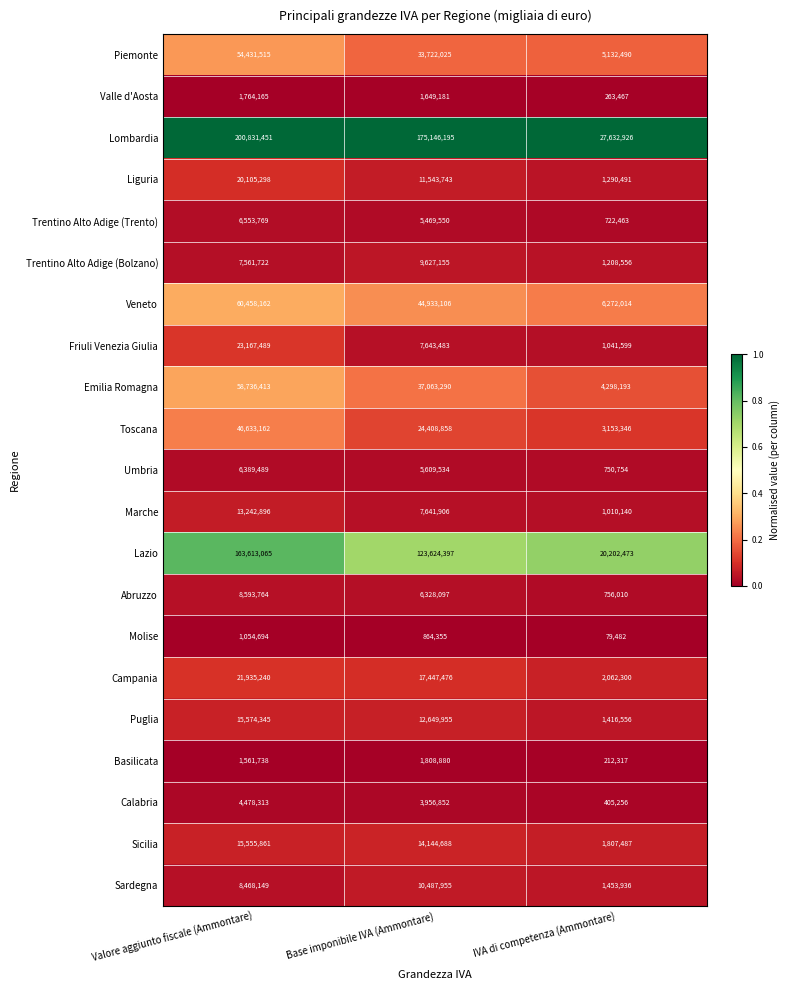

Count the number of data series in this chart.

21